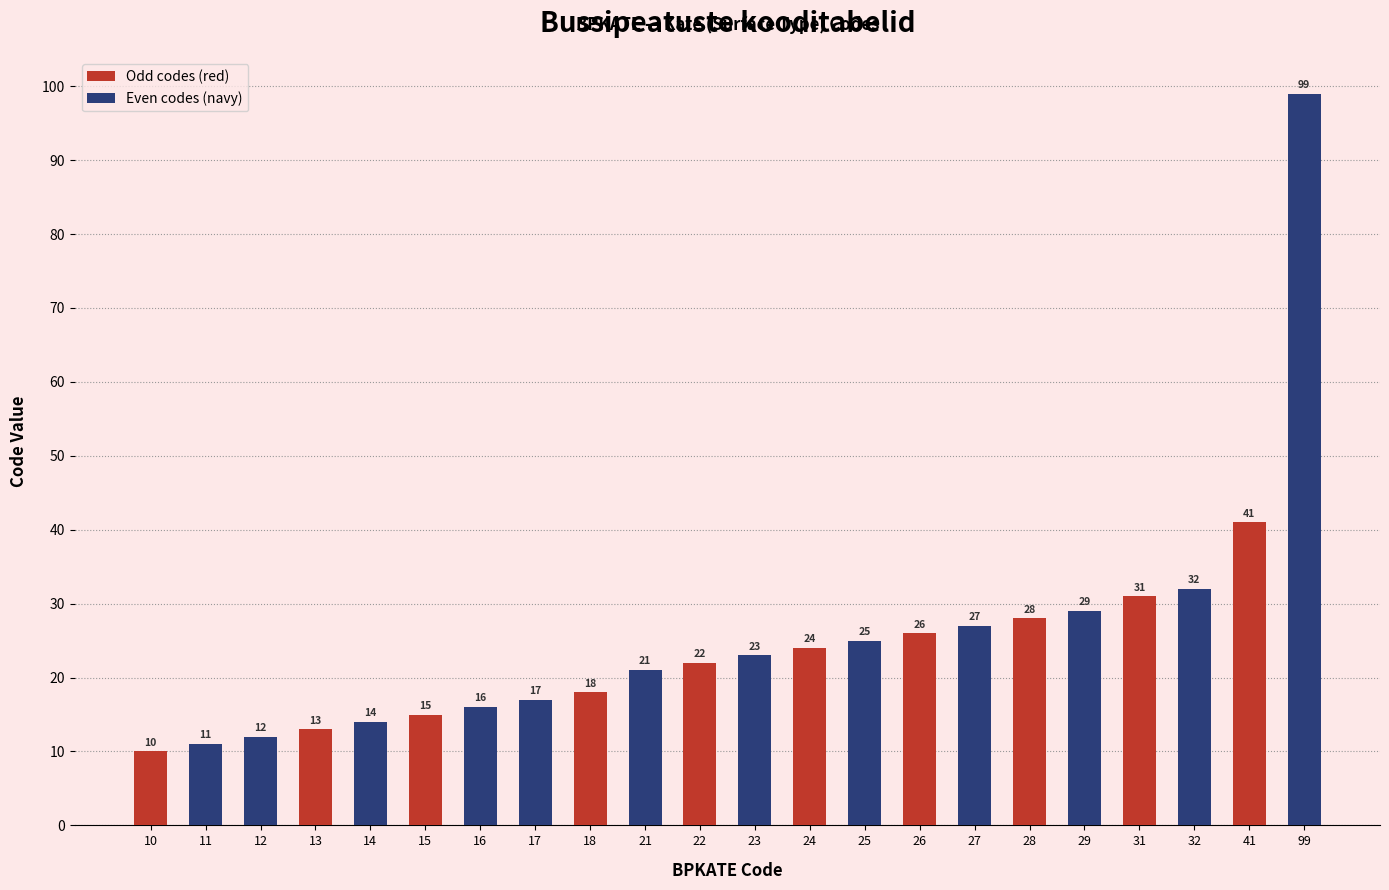

Is it true that the value at 23 is 23?

True